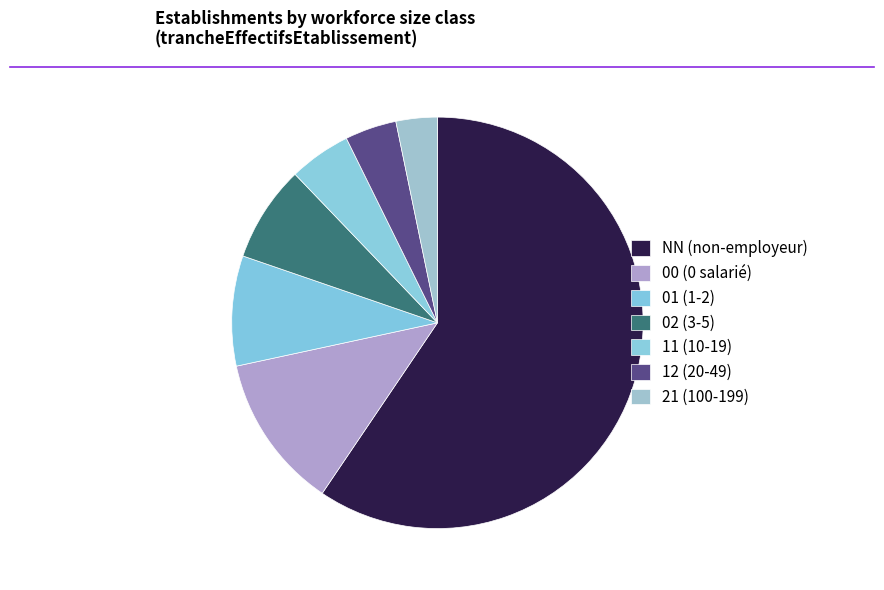

How many segments does this pie chart have?

7